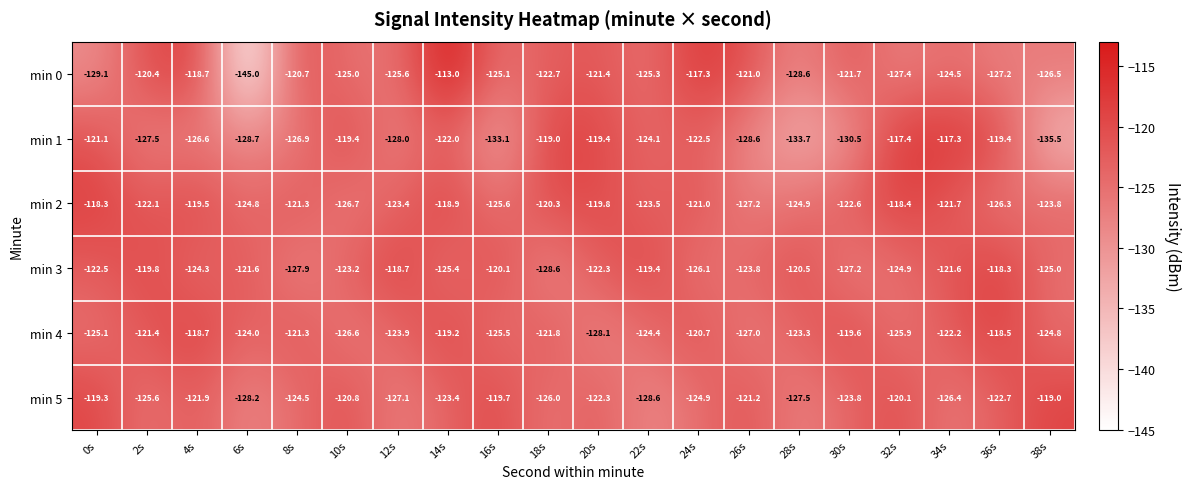

Which series has the largest range (max minus min)?

min 0